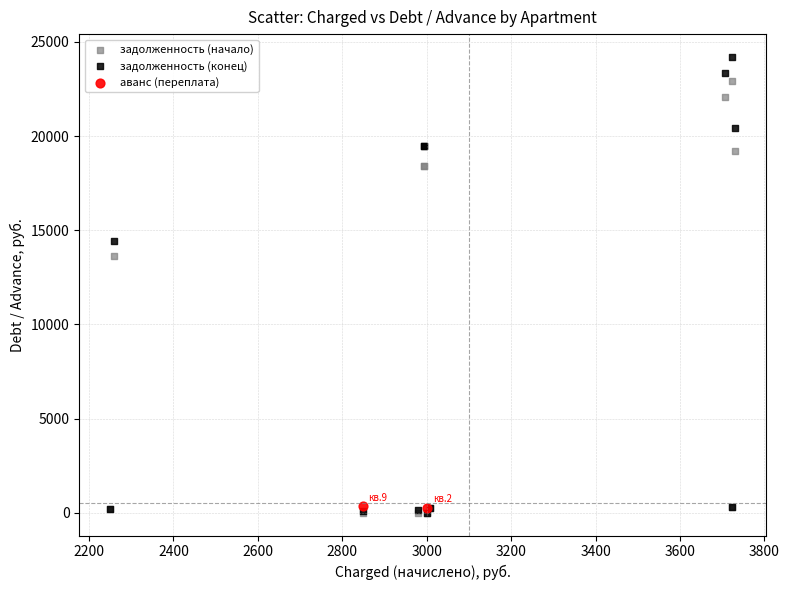

What are all the series names shown in the legend?

задолженность (начало), задолженность (конец), аванс (переплата)